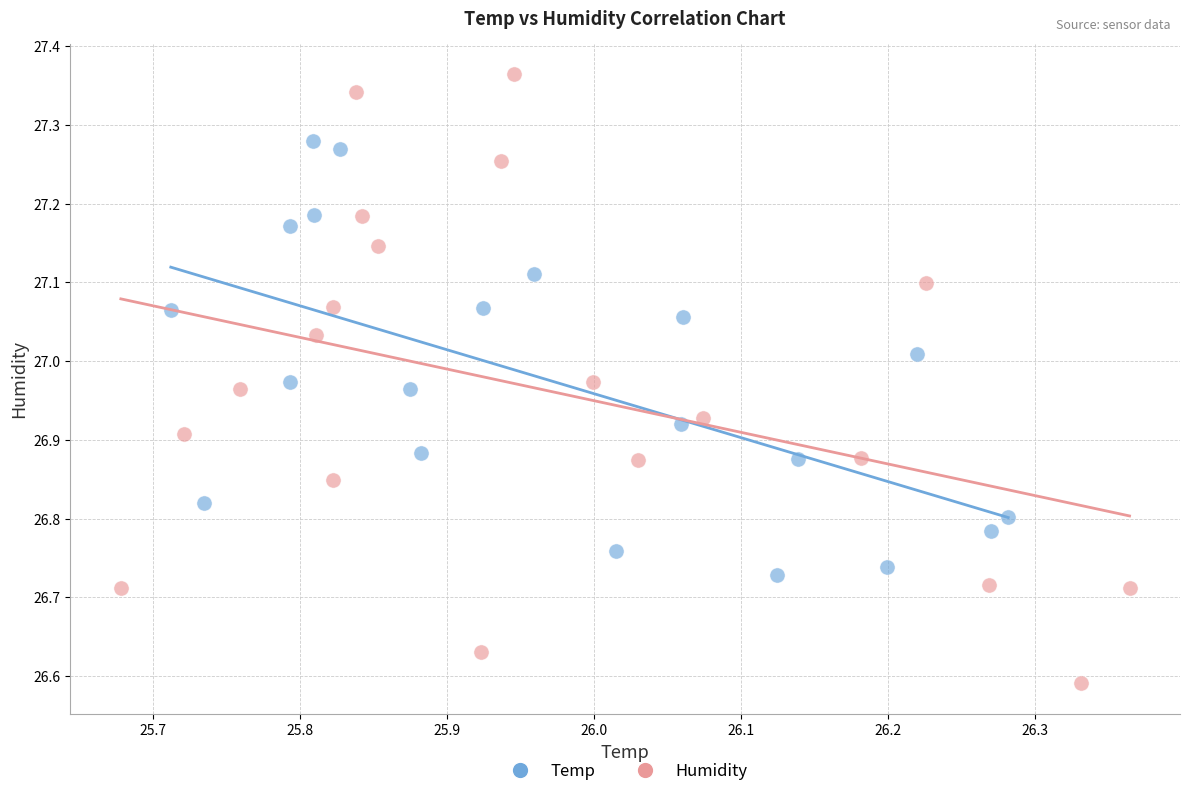

Which series contains the lowest Y value?

Humidity